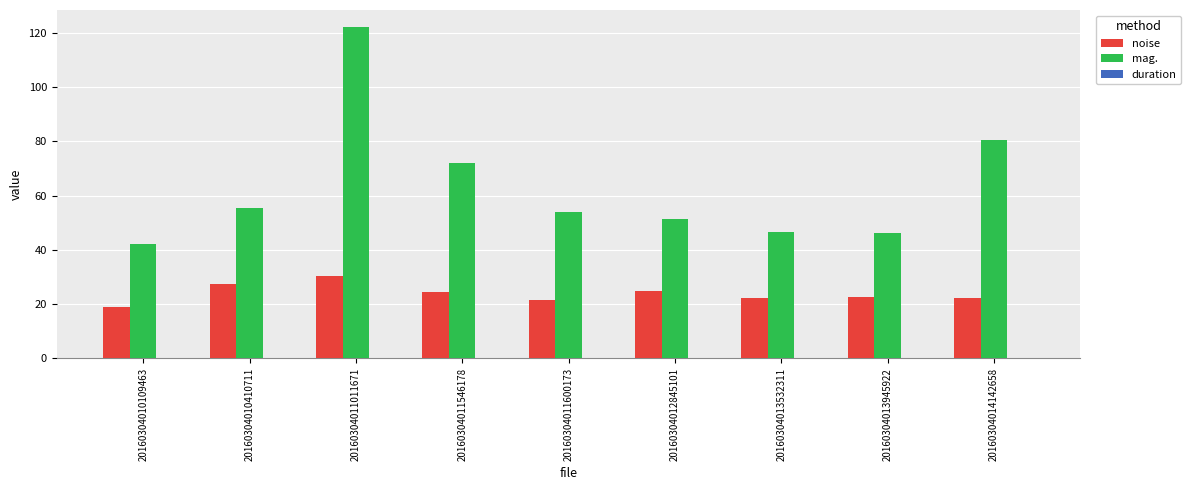

Is it true that mag. equals 42.7 at 20160304011546178?

False